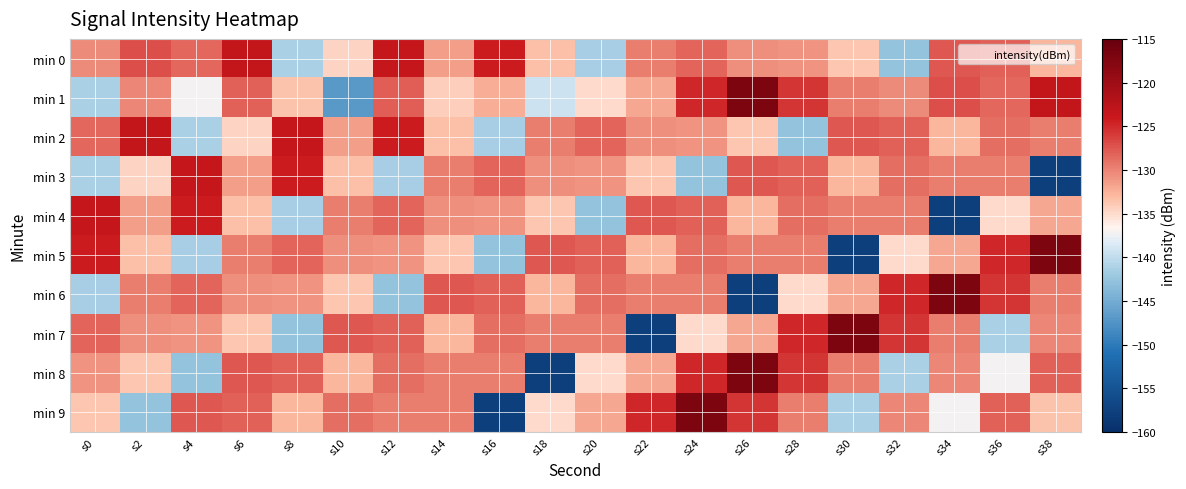

Rank the series at s12 from lowest to highest value.

min 6, min 3, min 5, min 9, min 8, min 4, min 7, min 1, min 2, min 0